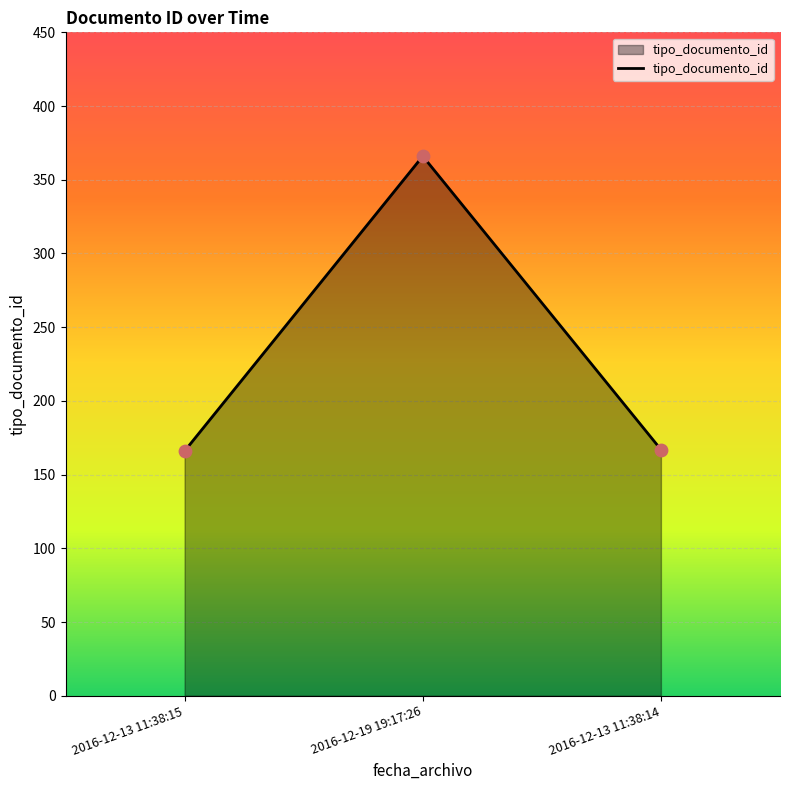

What is the change in value from 2016-12-13 11:38:15 to 2016-12-19 19:17:26?

+200